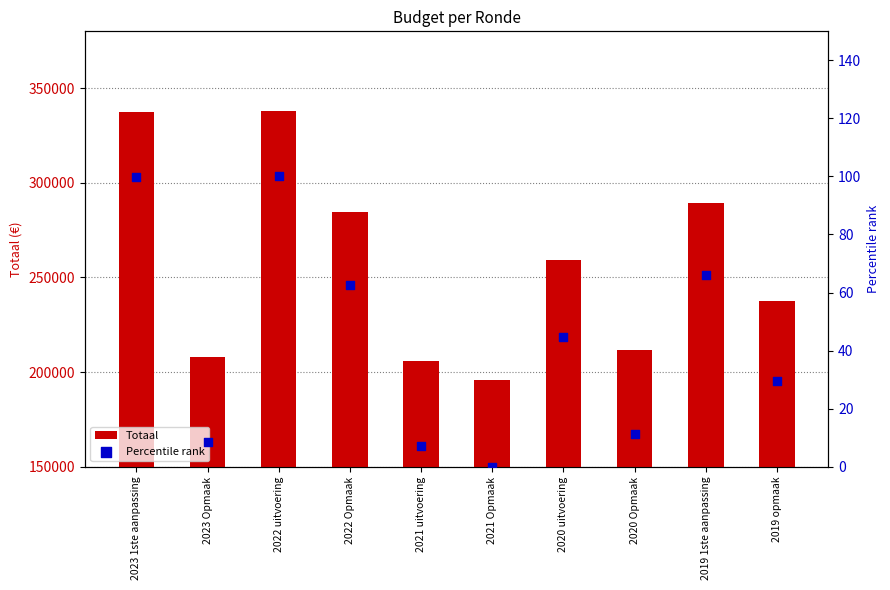

What is the total value across all series at 2021 uitvoering?

205647.0